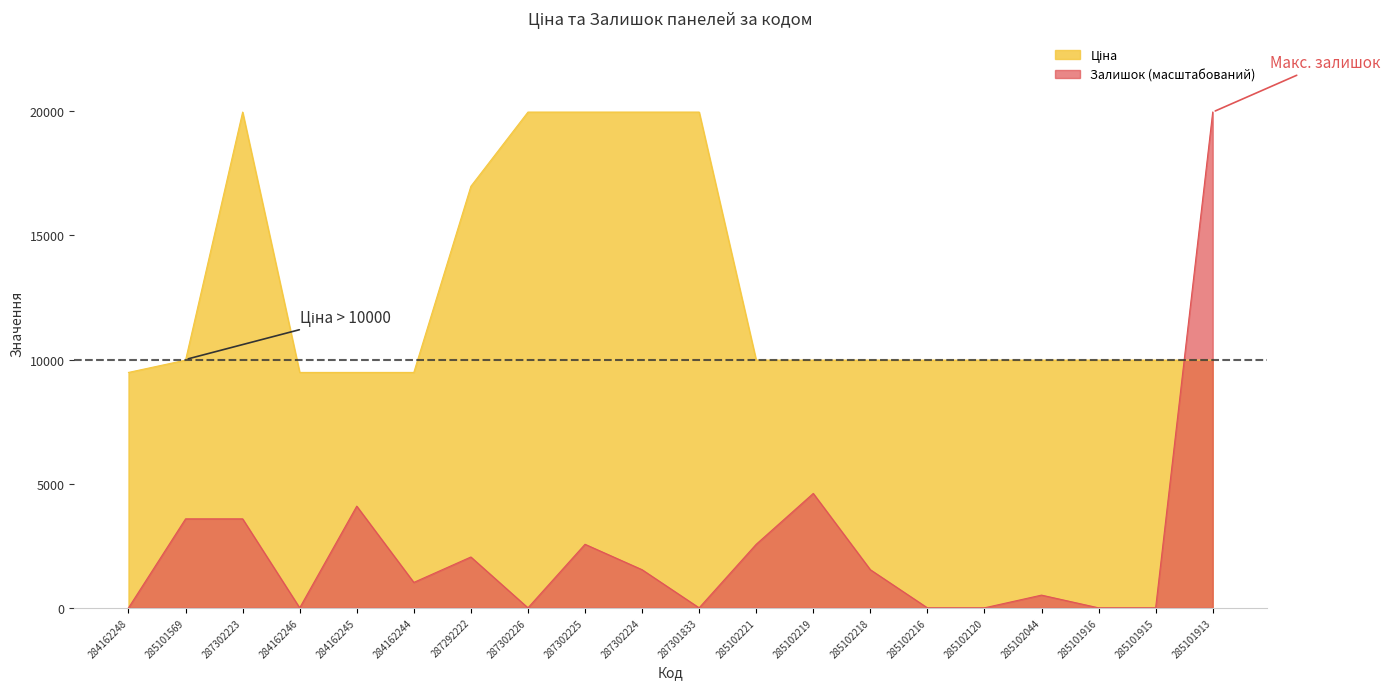

What is the average value of the Ціна series?

12723.4